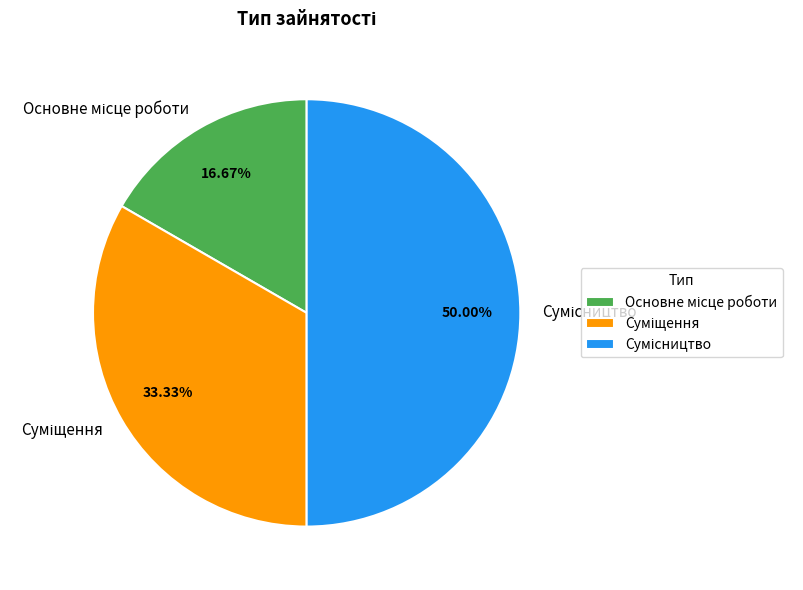

Is Сумісництво the majority of the pie?

No